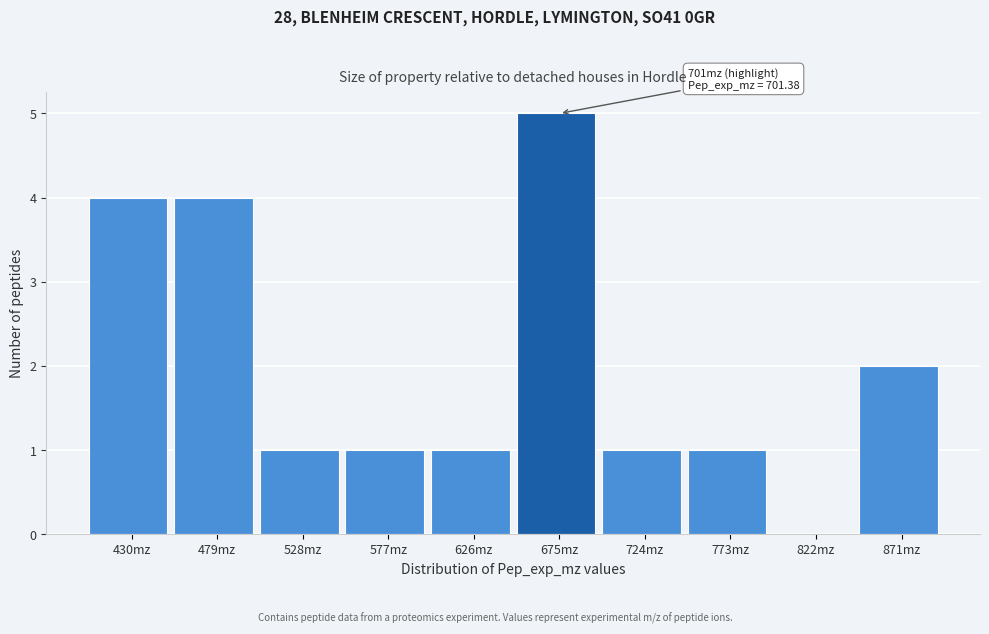

Reading left to right, transcribe all the data shown in this chart.

430mz=4	479mz=4	528mz=1	577mz=1	626mz=1	675mz=5	724mz=1	773mz=1	822mz=0	871mz=2